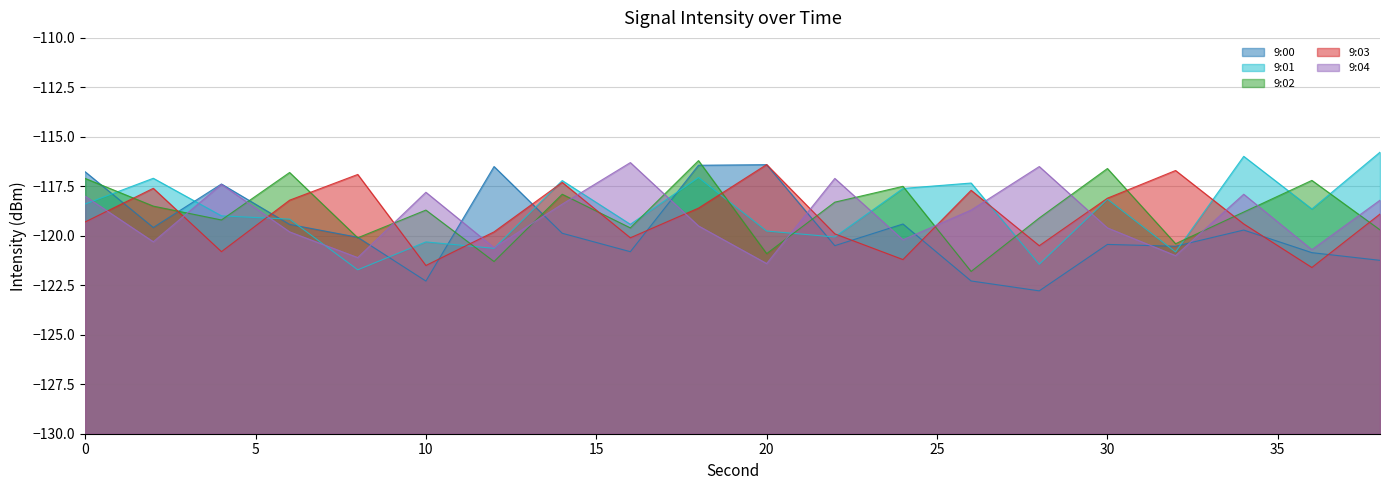

True or false: 9:01 has more than 1 interior local peaks.

True